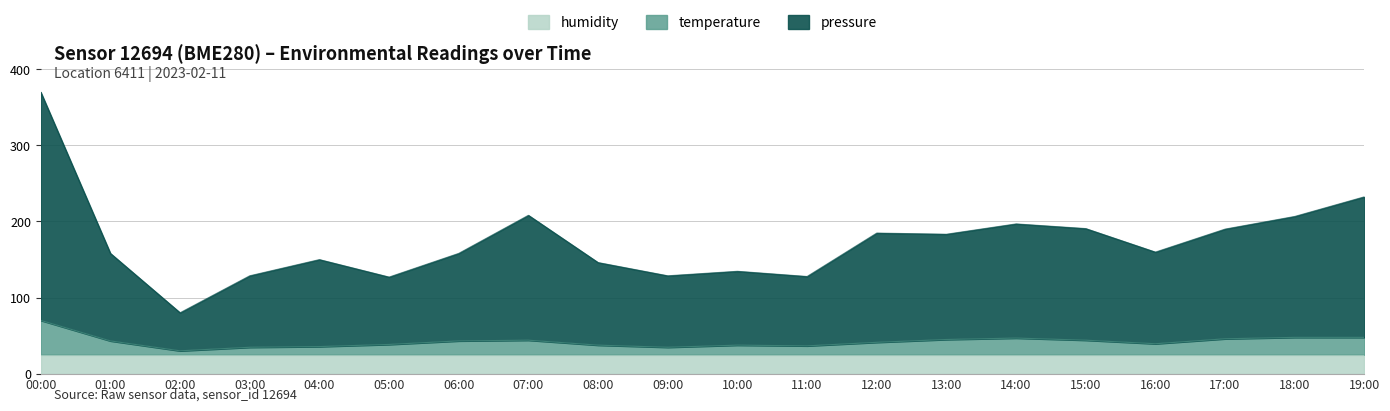

Which category has the lowest value in the temperature series?

02:00